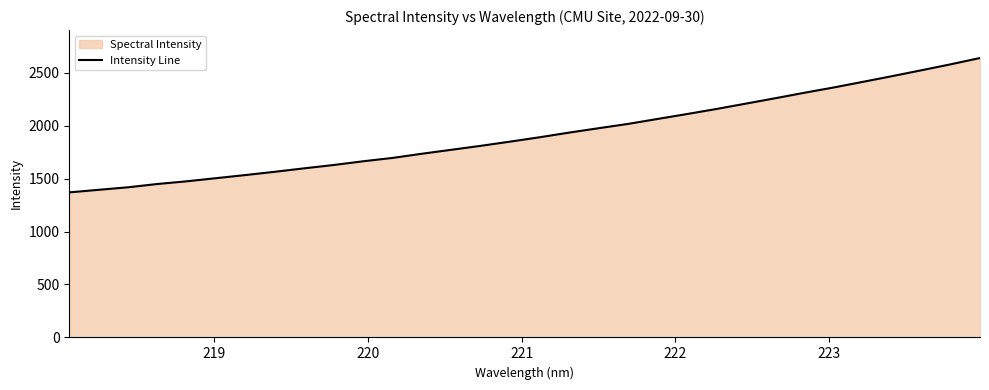

What is the minimum value shown in the chart?

1369.6